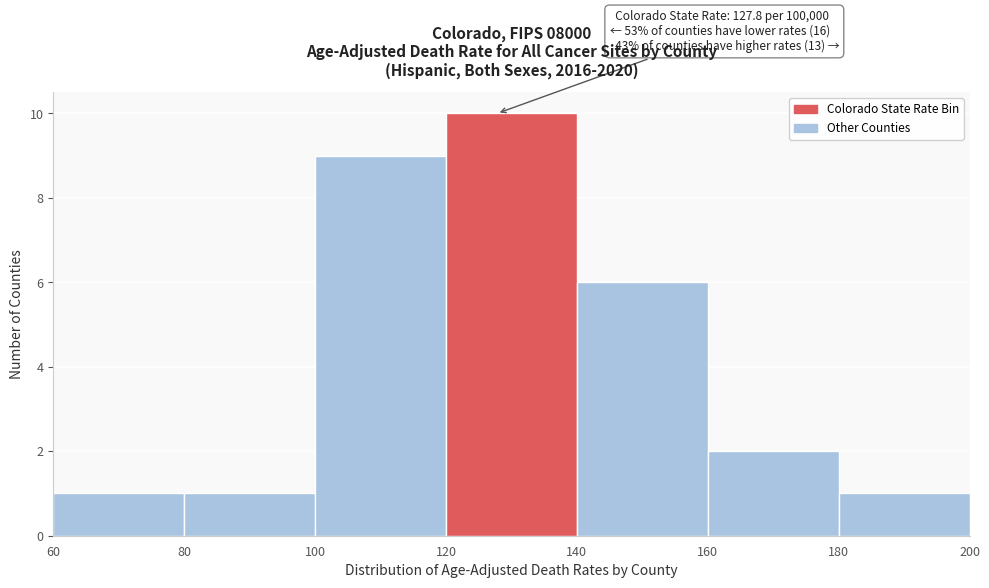

Over which range of the x-axis is the bar tallest?

120 to 140